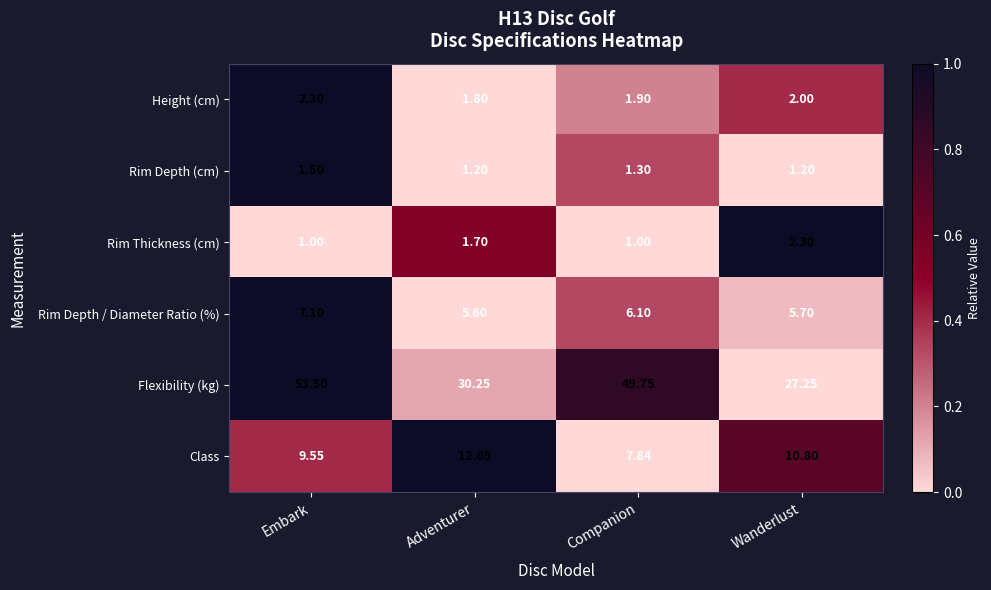

At which label does Class first exceed 10?

Adventurer